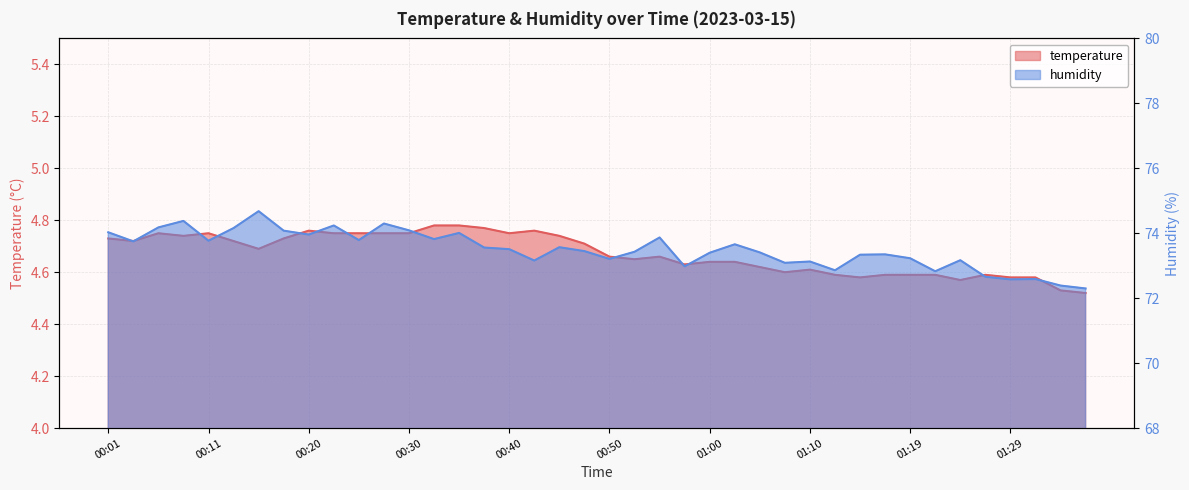

List the series in order of their peak value, highest first.

humidity, temperature